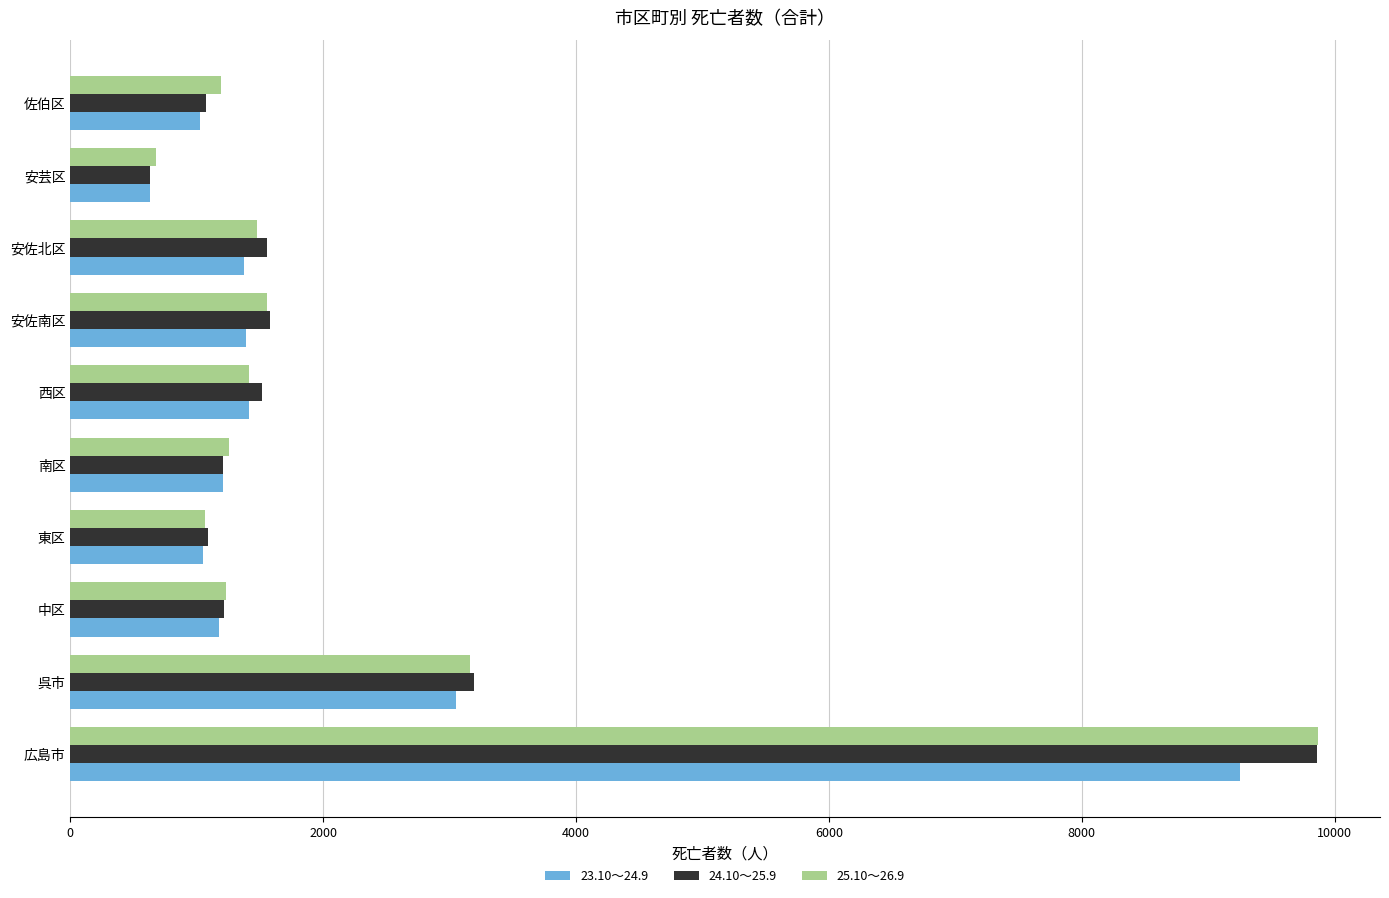

Where is 24.10～25.9 nearest to the value 5244?

呉市